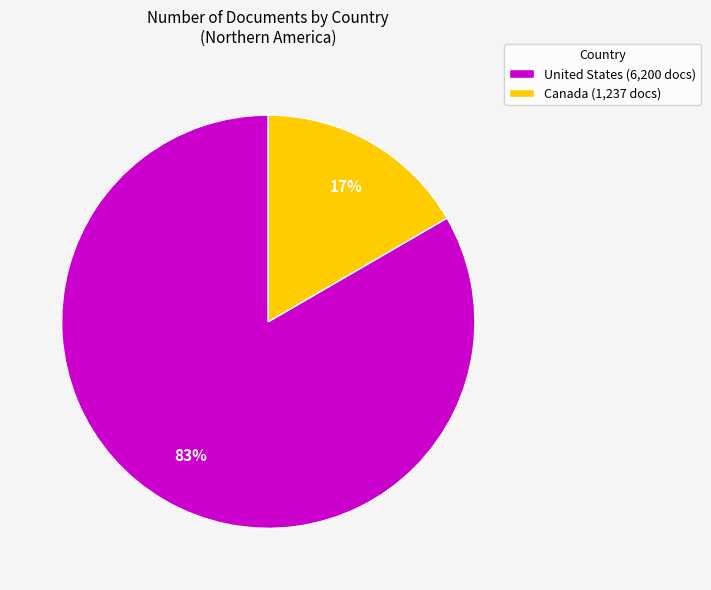

To the nearest percent, what is the combined percentage of United States (6,200 docs) and Canada (1,237 docs)?

100%